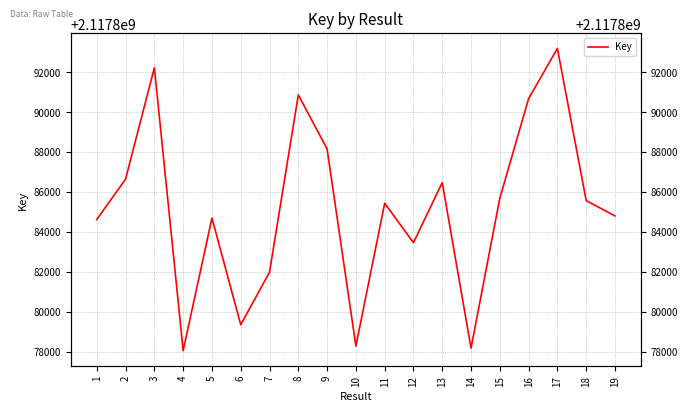

Between 17 and 7, which is larger?

17